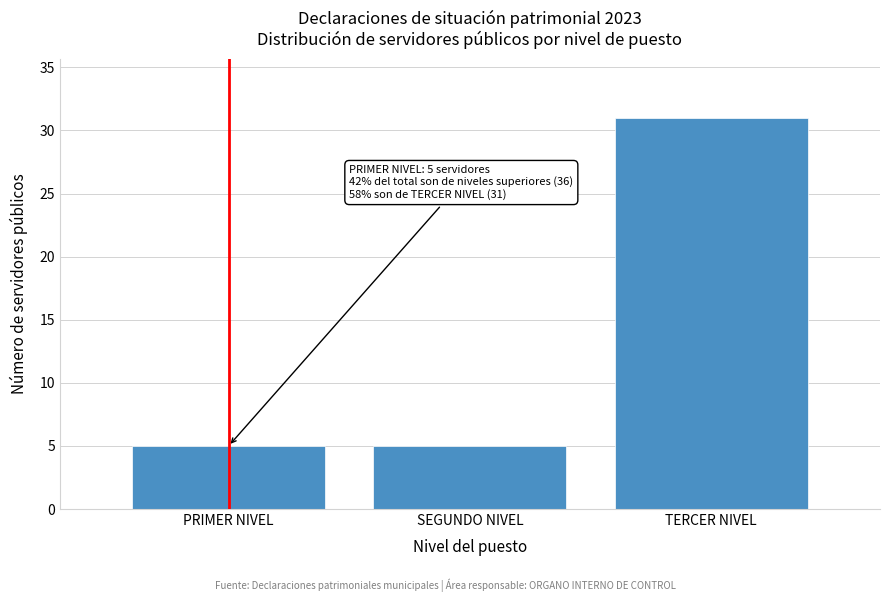

Reading left to right, list all the values displayed in this chart.

5	5	31